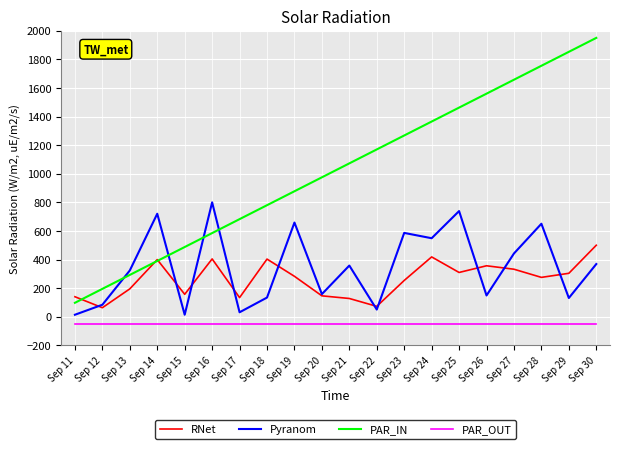

How many interior local peaks does the Pyranom series have?

7